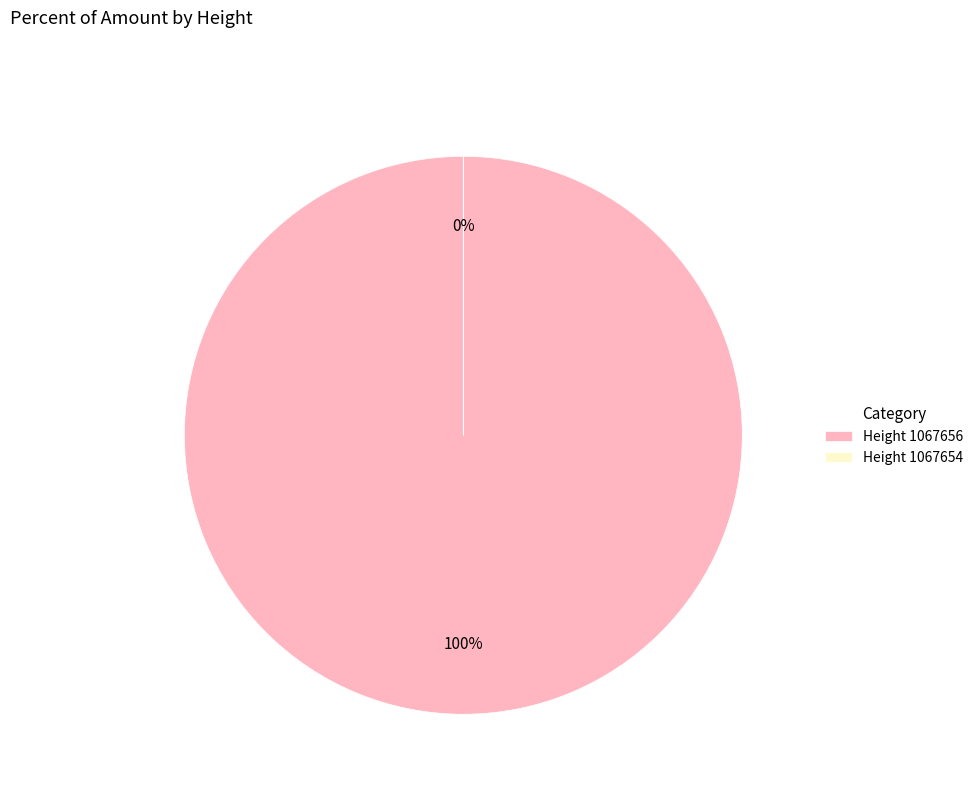

To the nearest percent, what is the difference between the largest and smallest slice percentages?

100%